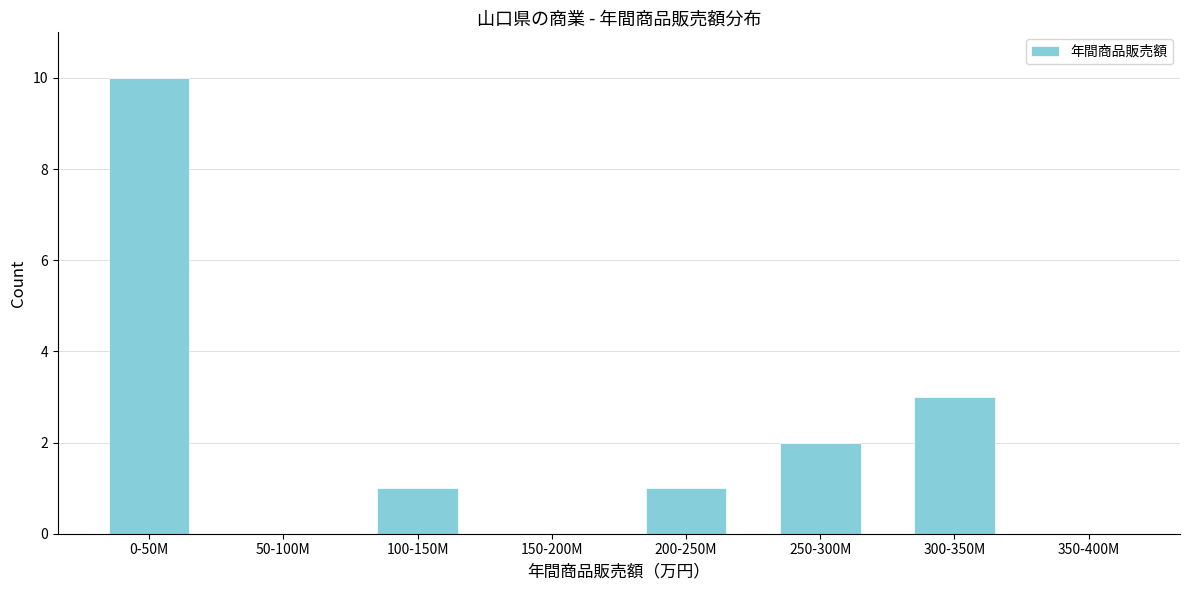

Reading left to right, extract all data points from this chart.

0-50M=10	50-100M=0	100-150M=1	150-200M=0	200-250M=1	250-300M=2	300-350M=3	350-400M=0